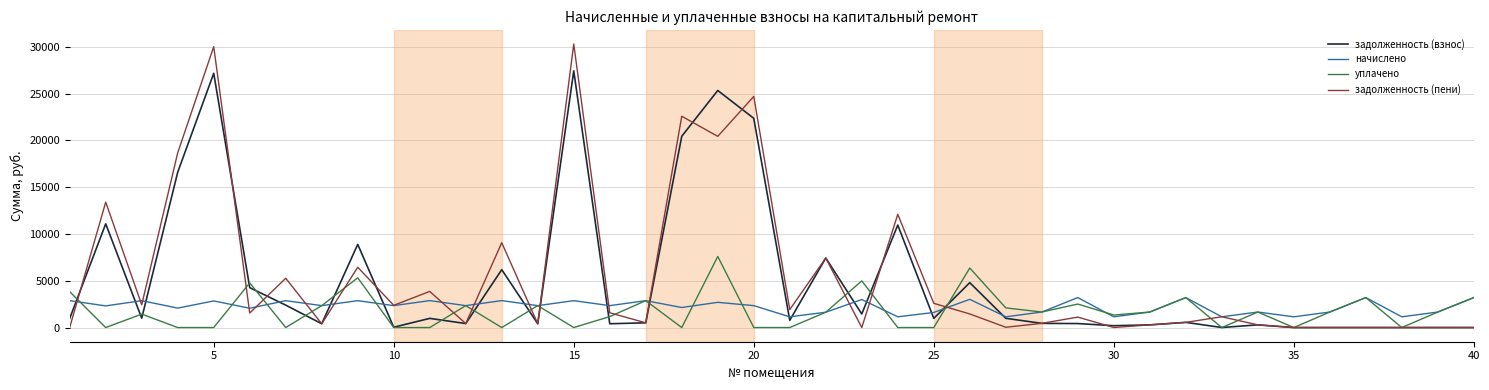

Does the chart have visible grid lines?

Yes